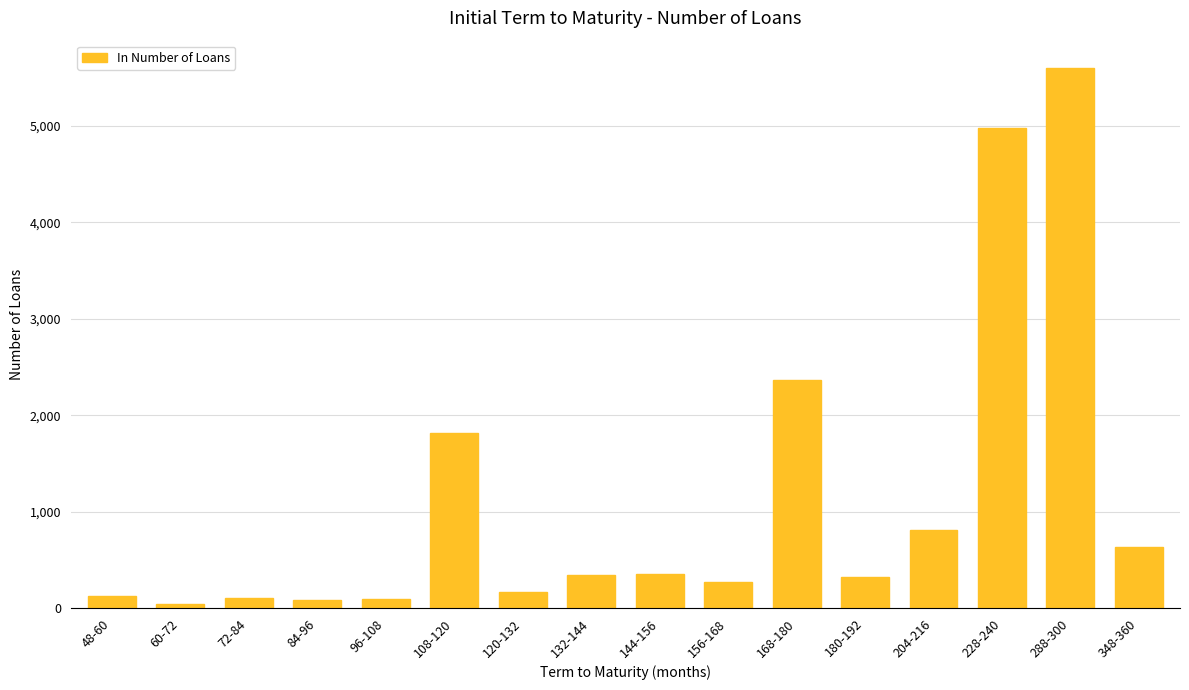

What is the average value?

1129